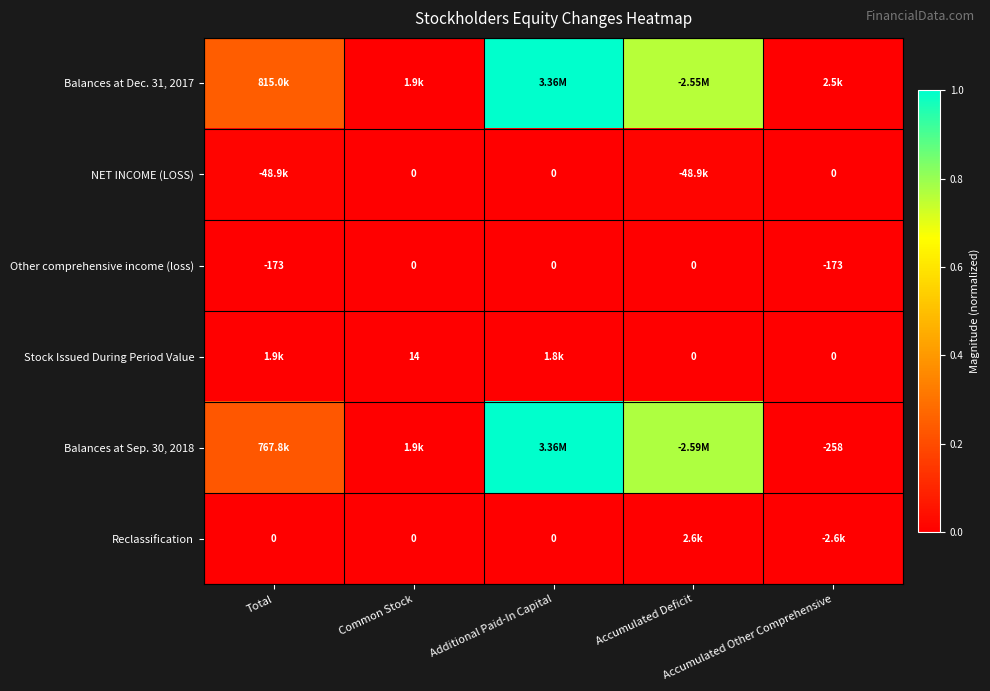

How many data points in Other comprehensive income (loss) are less than 0?

2